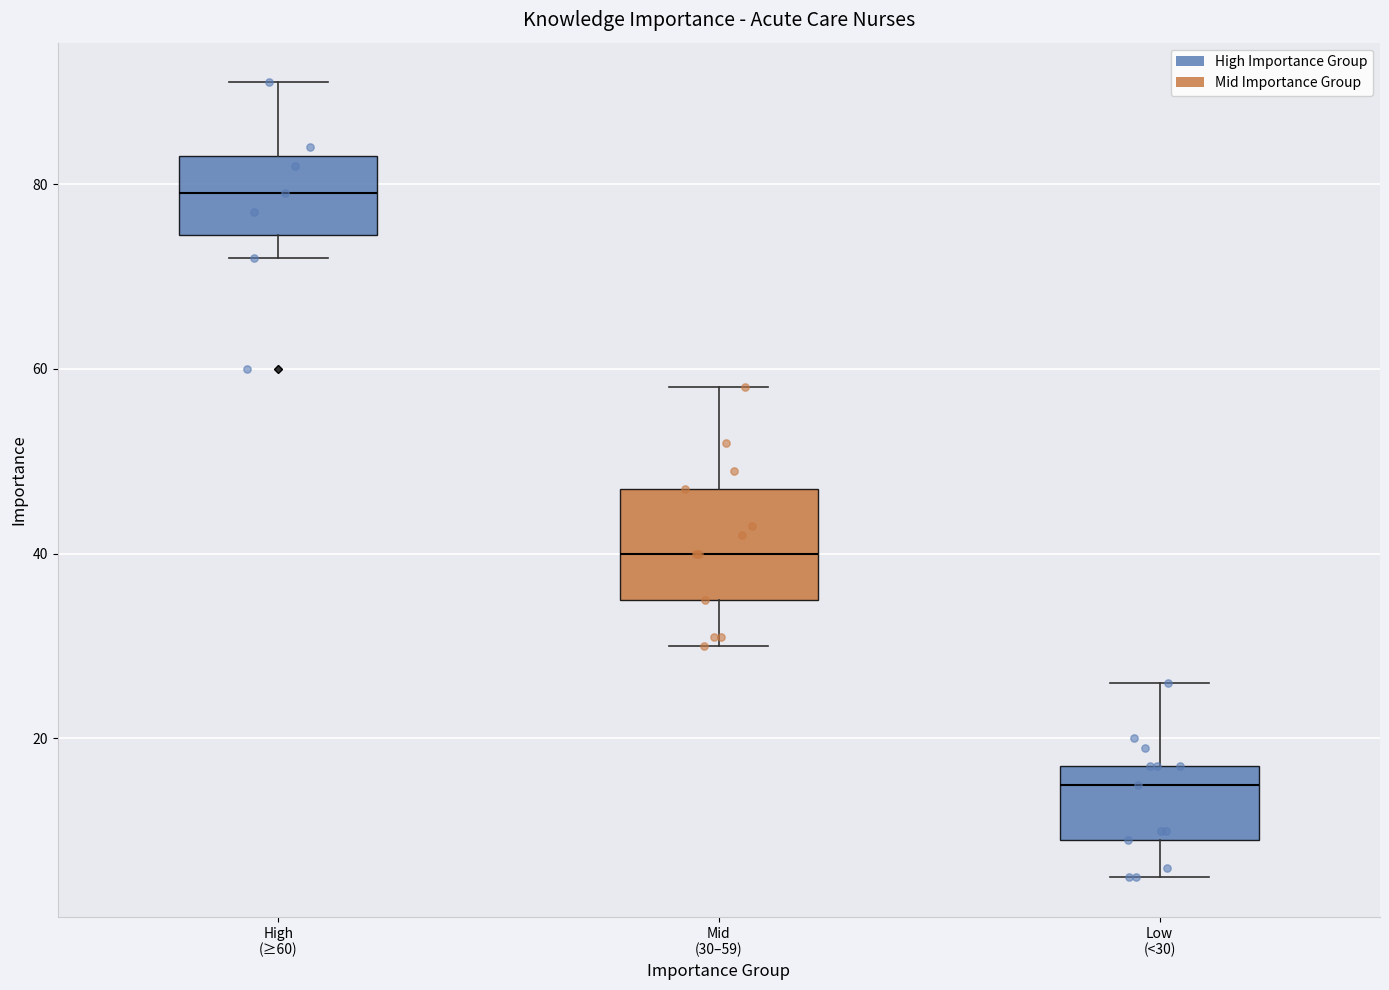

Reading left to right, read every box against the y-axis: the position of its median line, the range the box covers, and the ends of its whiskers. The values are not printed on the chart, so give them approximately, as read against the axis.

High (≥60): median 80, box 74 to 84, whiskers 72 to 92
Mid (30–59): median 40, box 36 to 48, whiskers 30 to 58
Low (<30): median 16, box 10 to 18, whiskers 6 to 26